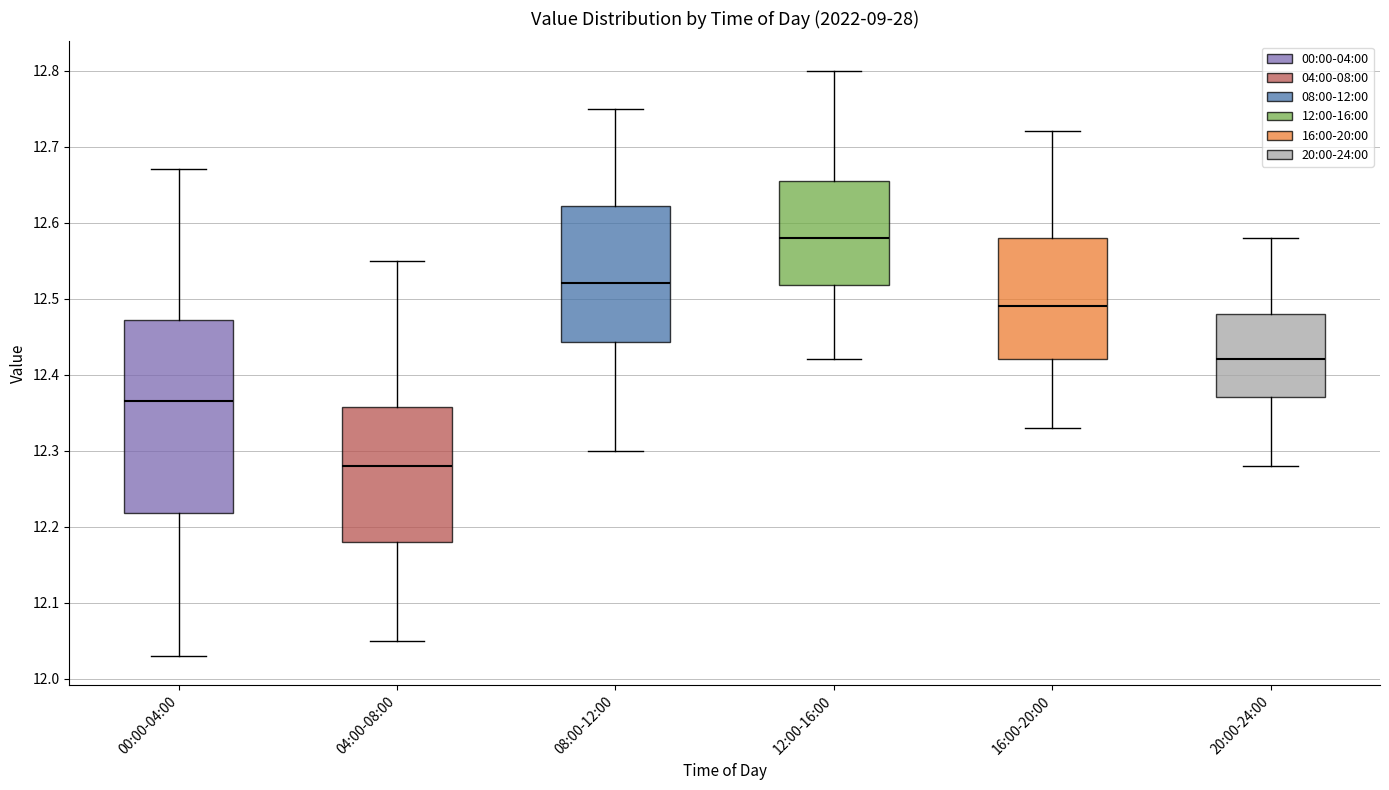

Reading left to right, transcribe this box plot: for each box, give where its median line is, the range the box spans, and where its two whiskers end, as read against the y-axis. The values are not printed on the chart, so give them approximately, as read against the axis.

00:00-04:00: median 12.37, box 12.22 to 12.47, whiskers 12.03 to 12.67
04:00-08:00: median 12.28, box 12.18 to 12.36, whiskers 12.05 to 12.55
08:00-12:00: median 12.52, box 12.44 to 12.62, whiskers 12.30 to 12.75
12:00-16:00: median 12.58, box 12.52 to 12.66, whiskers 12.42 to 12.80
16:00-20:00: median 12.49, box 12.42 to 12.58, whiskers 12.33 to 12.72
20:00-24:00: median 12.42, box 12.37 to 12.48, whiskers 12.28 to 12.58